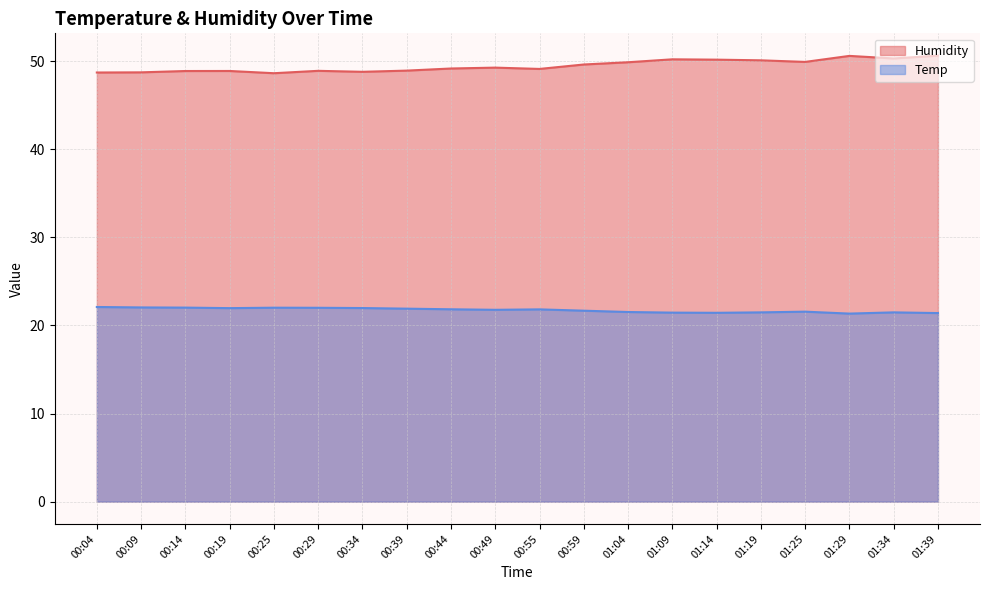

Which series has the largest range (max minus min)?

Humidity